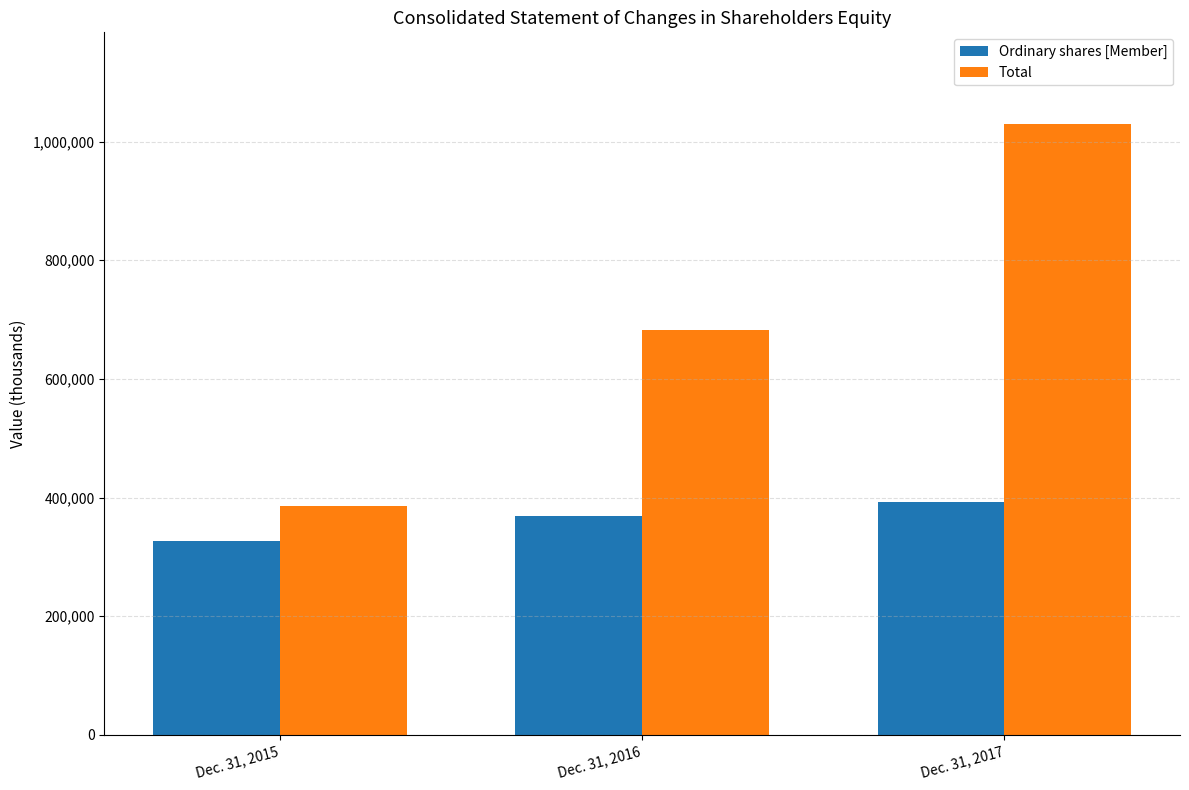

How many series are shown in this chart?

2